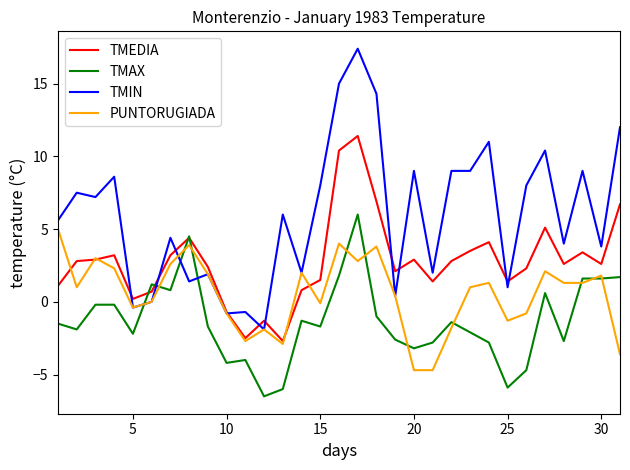

Which series has the widest spread of values?

TMIN